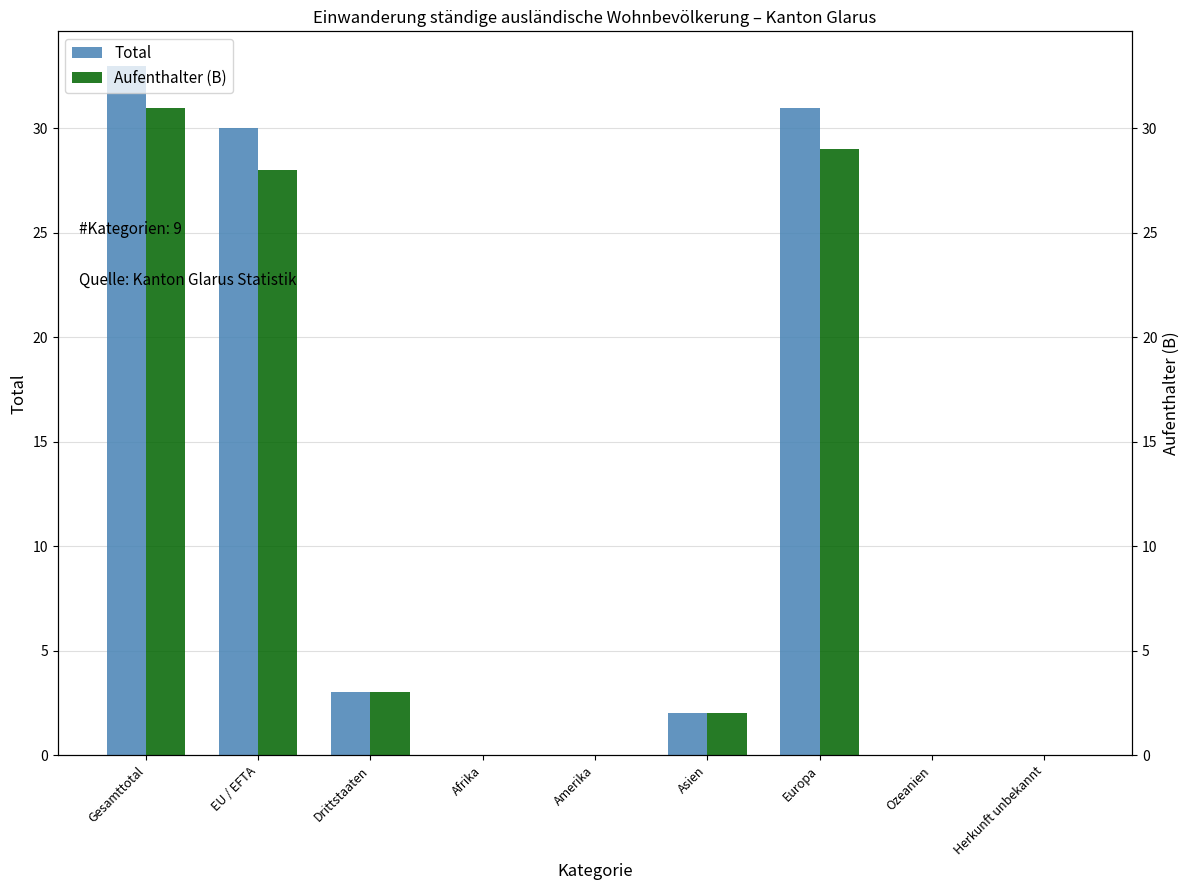

How many categories are shown in the chart?

9